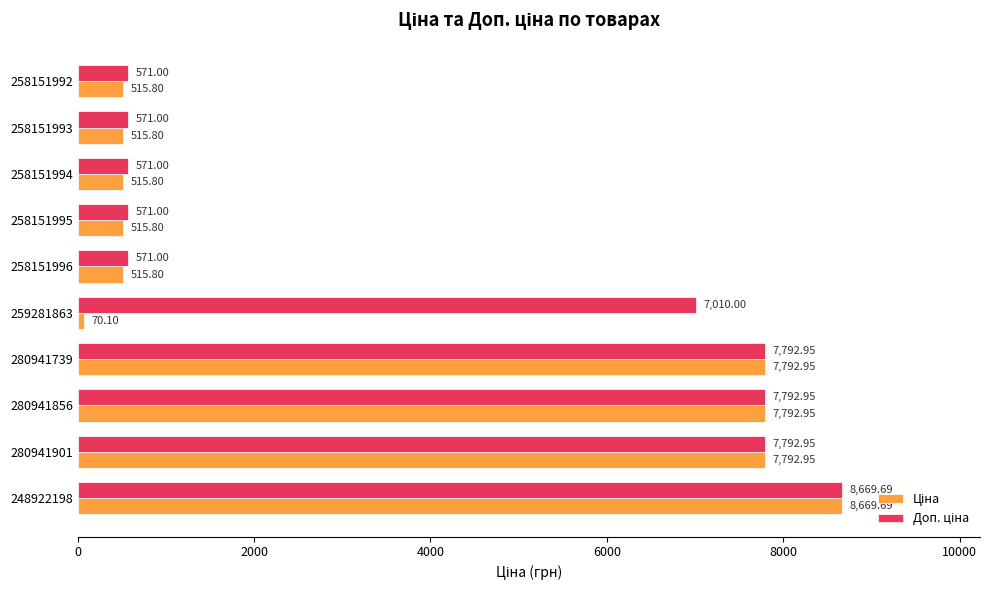

What is the difference between the highest and lowest values at 258151992?

55.2